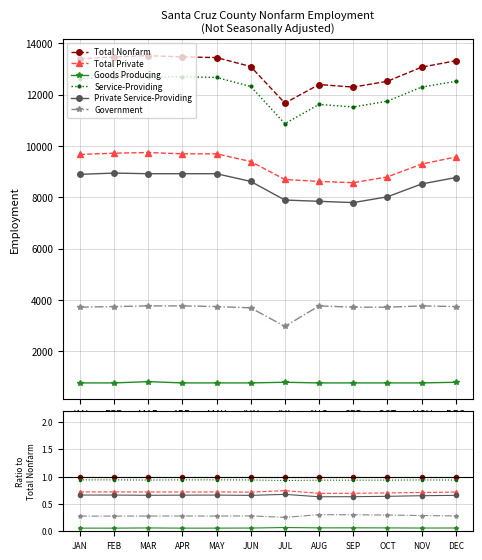

How many series are shown in this chart?

6